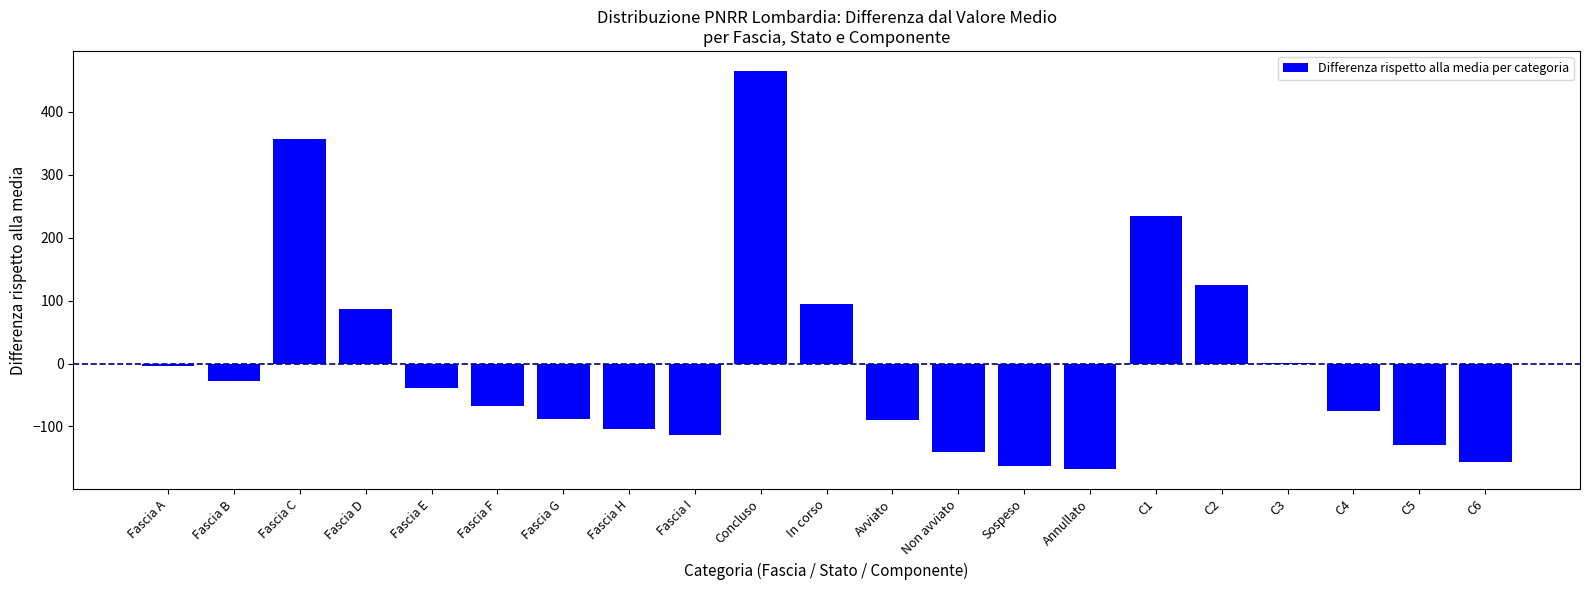

The value at Fascia I is -174.9. True or false?

False